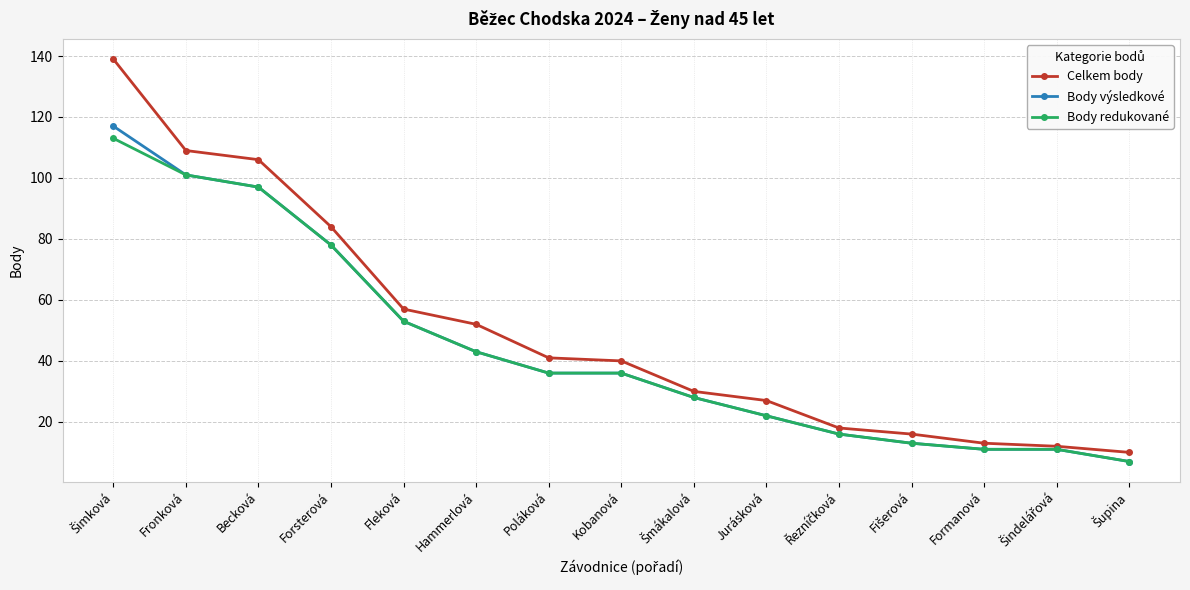

What is the maximum value shown in the chart?

139